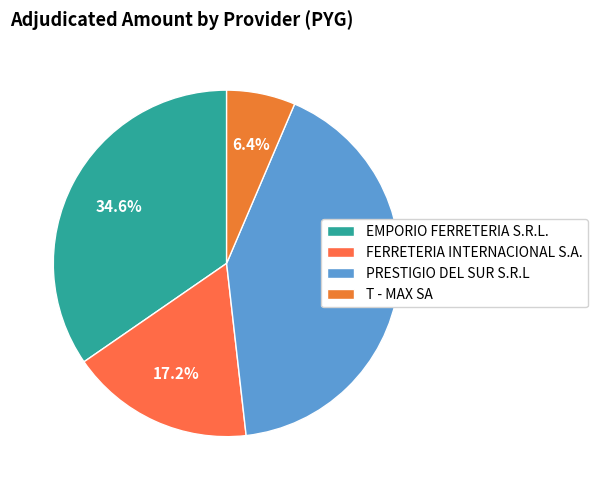

To the nearest percent, what percentage of the pie is FERRETERIA INTERNACIONAL S.A.?

17%